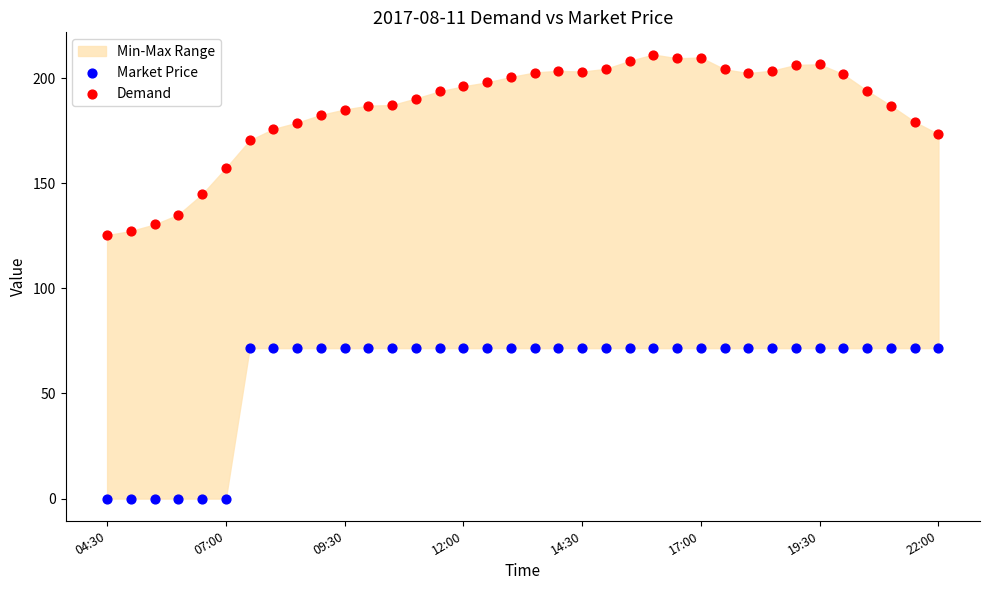

Across all data points, what is the range of Y values (max minus min)?

211.3